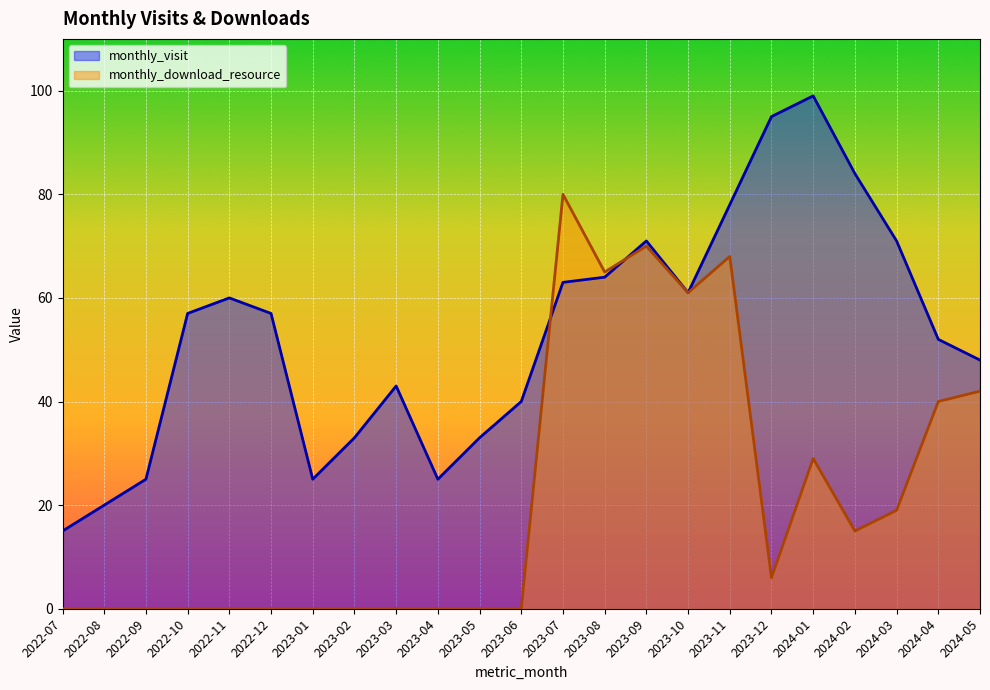

What is the label of the 3rd point from the left?

2022-09